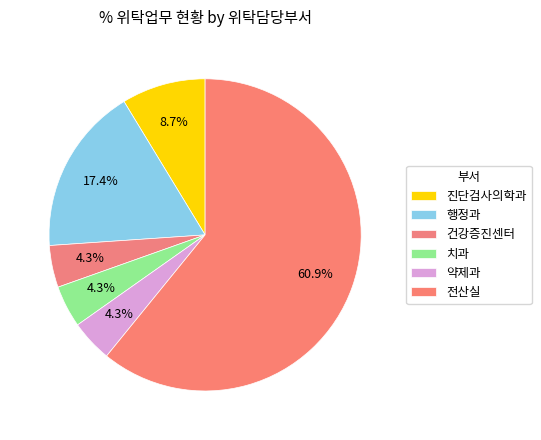

What percentage do 행정과 and 진단검사의학과 together represent?

26.1%